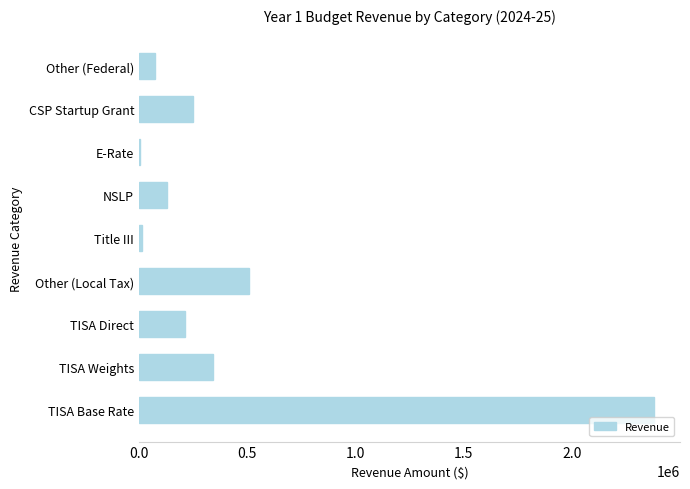

At which label is the value closest to 1192524?

Other (Local Tax)